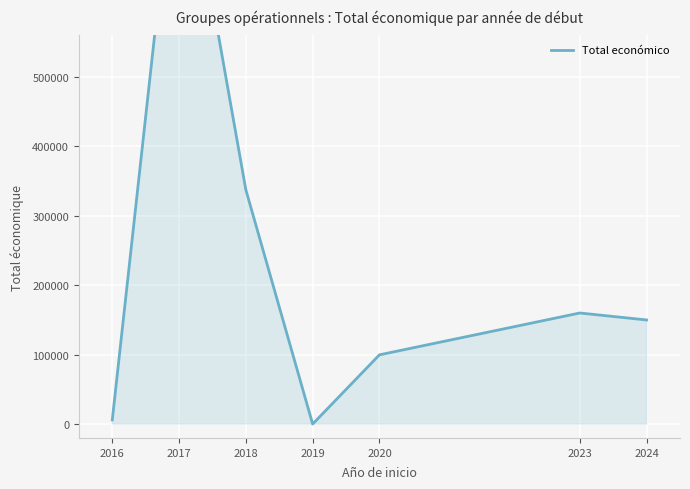

What is the approximate value at 2016, to the nearest 100?

6000